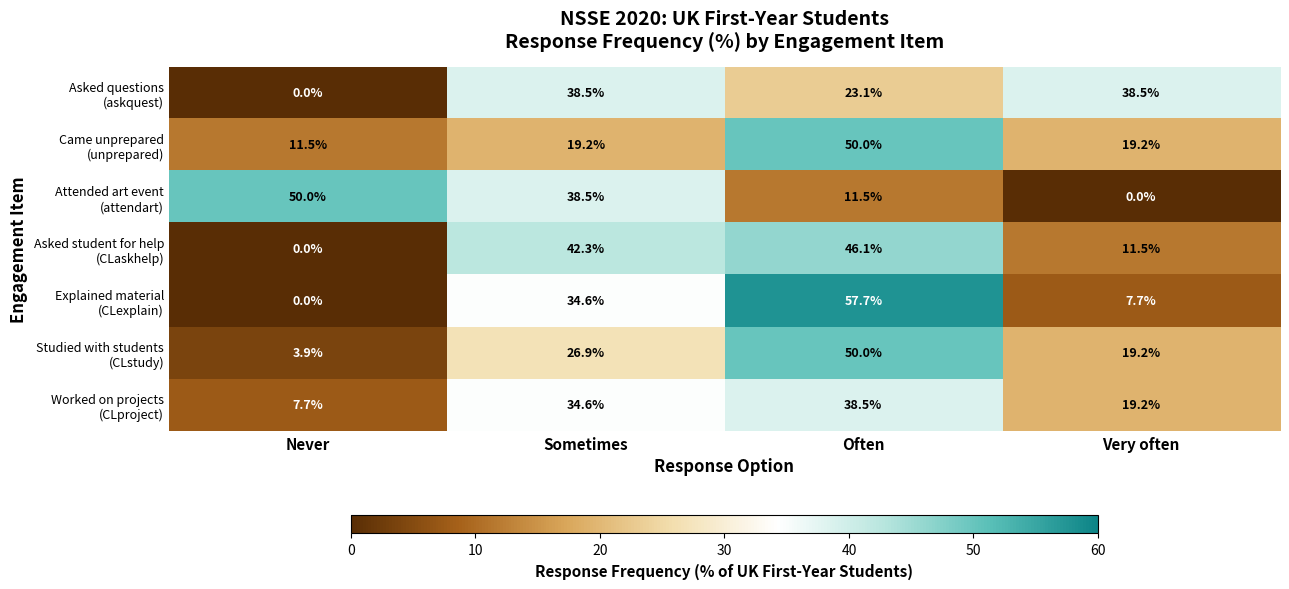

What is the total value across all series at Very often?

115.3